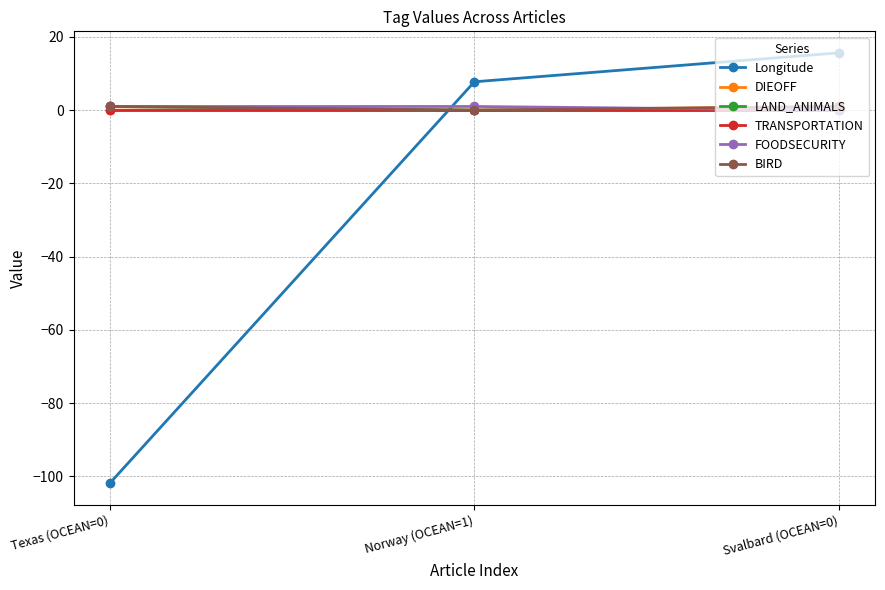

Is this an area chart (filled region under the line)?

No